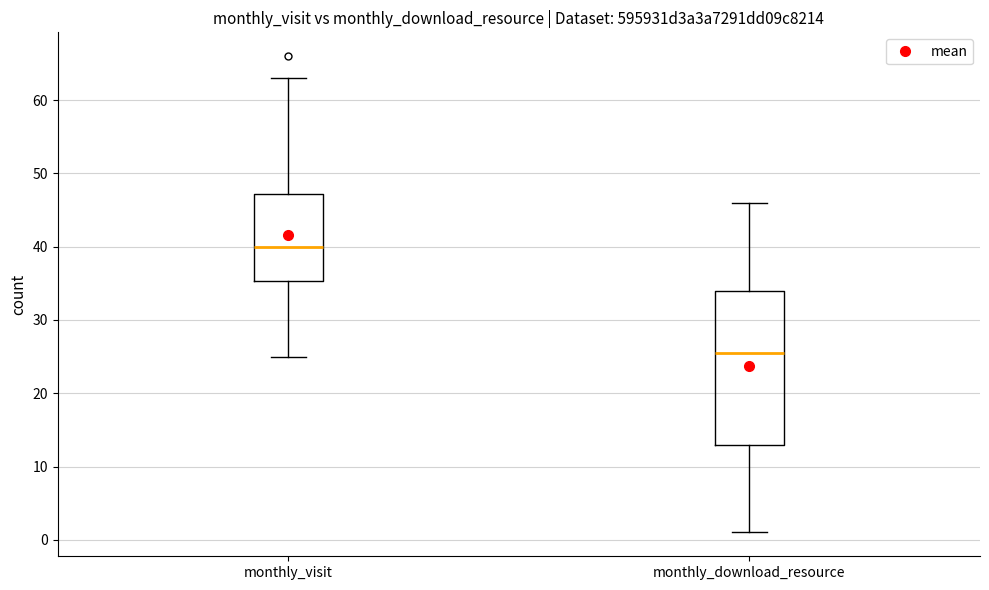

Comparing the boxes themselves (not the whiskers), which one is the tallest?

monthly_download_resource